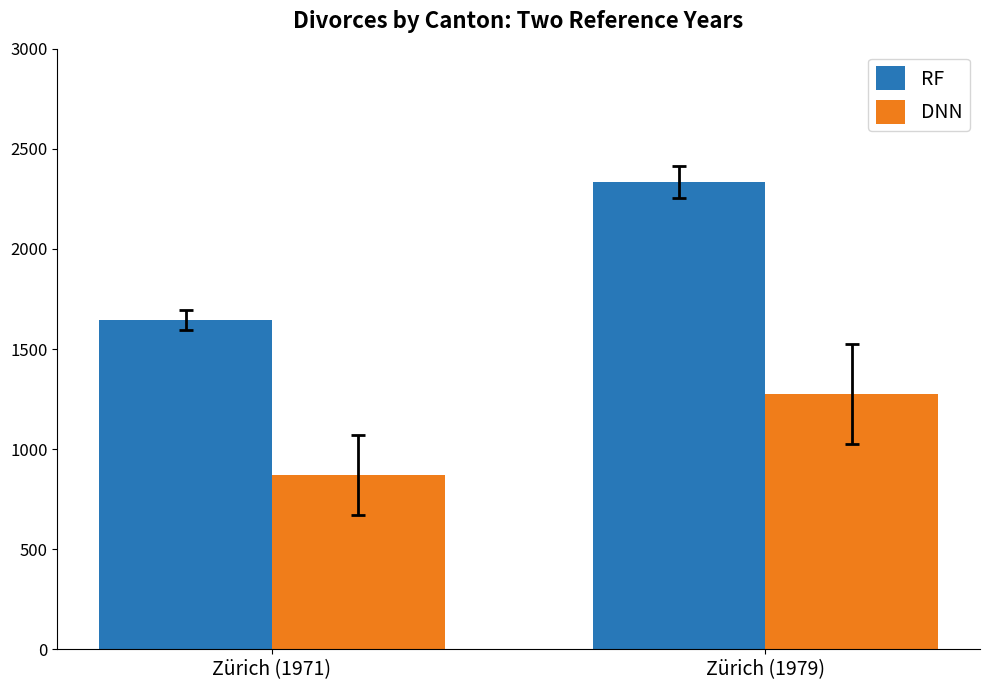

What is the sum of the DNN values at Zürich (1979) and Zürich (1971)?

2150